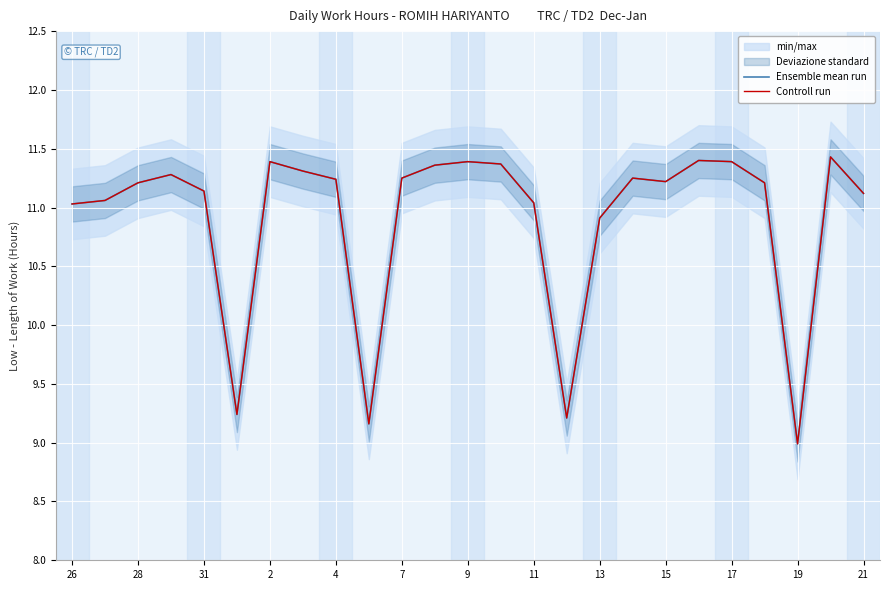

Is the value of Ensemble mean run at 11 greater than the value of Controll run at 11?

No